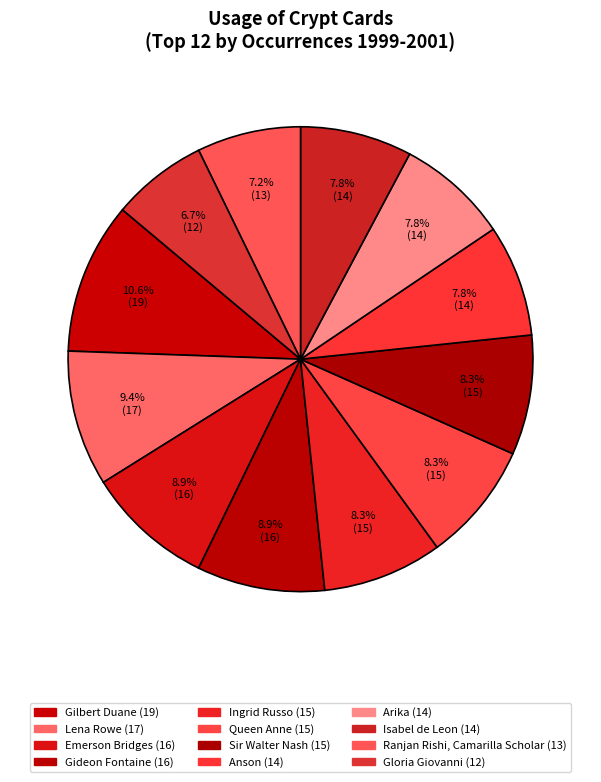

How many segments does this pie chart have?

12